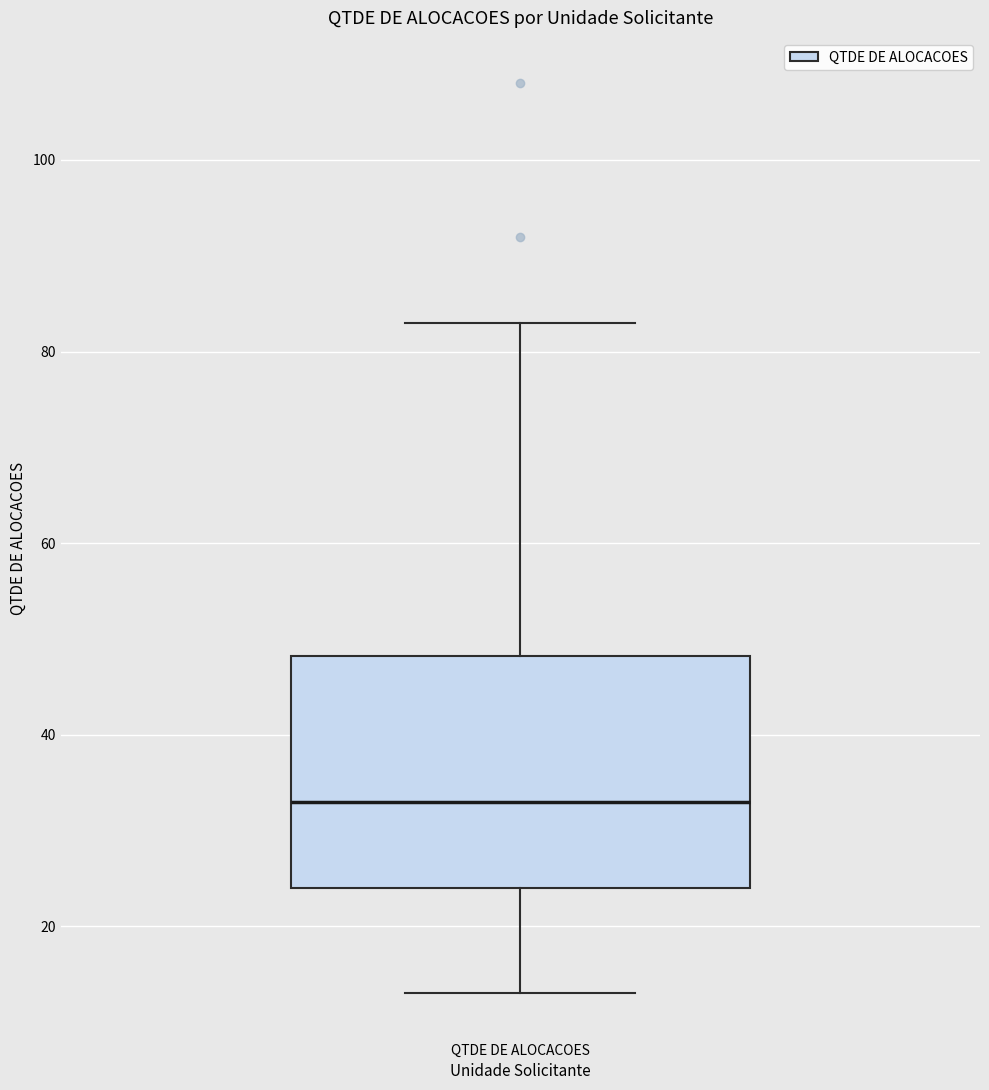

Where is the lower edge of the box for QTDE DE ALOCACOES on the y-axis? The values are not printed on the chart, so give them approximately, as read against the axis.

24